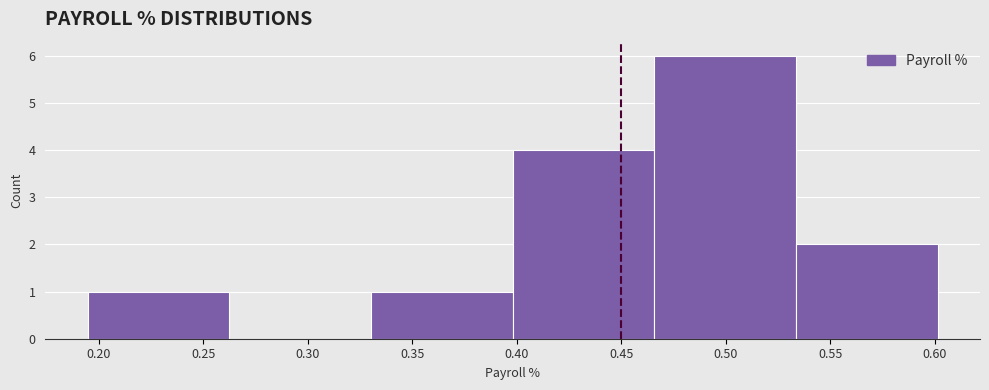

What is the height of the bar covering 0.535 to 0.600 on the x-axis? Neither the bar edges nor the heights are printed on the chart, so give them approximately, as read against the axes.

2